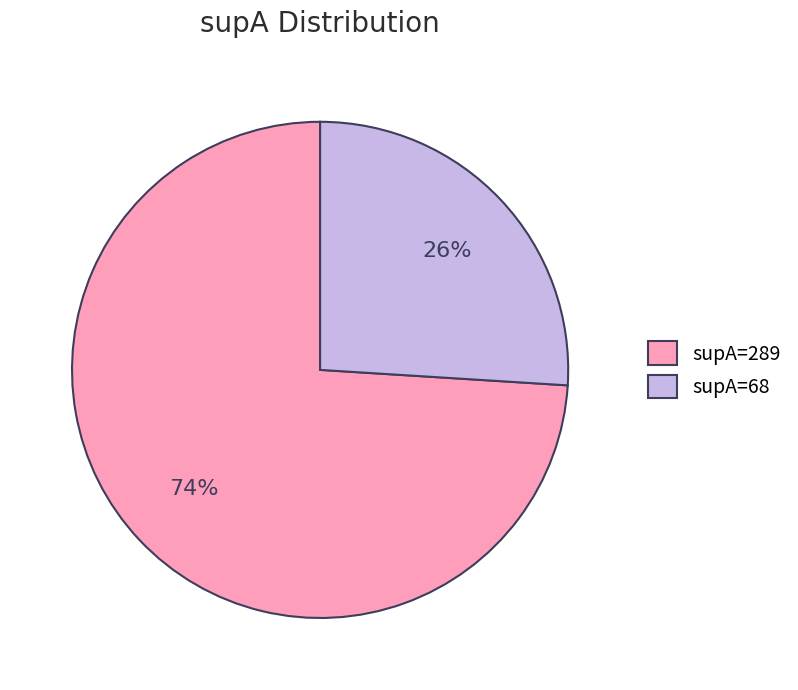

The supA=289 slice represents 74% of the pie. True or false?

True